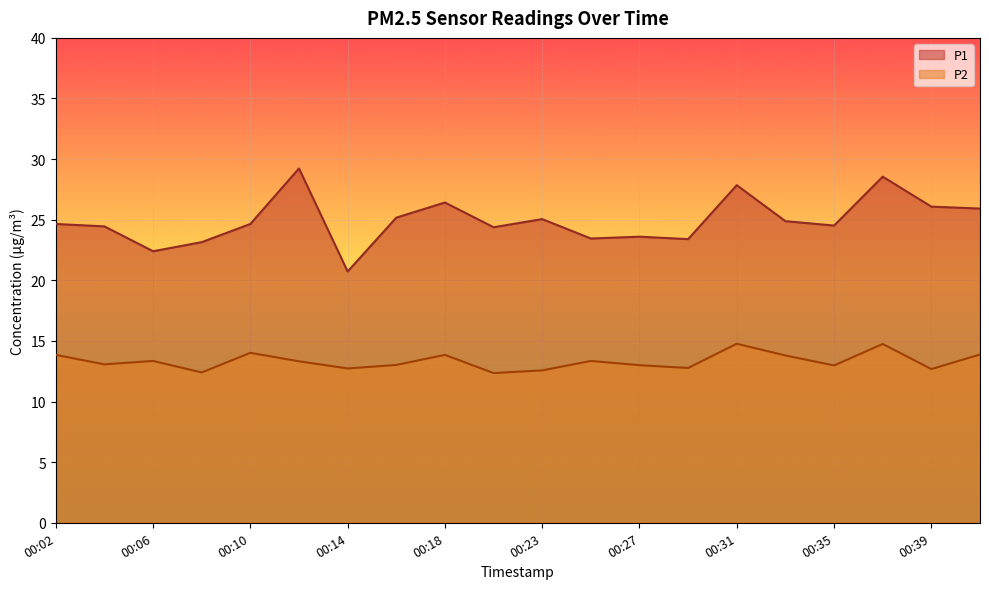

Rank the categories by P2 value from lowest to highest.

00:20, 00:08, 00:23, 00:39, 00:14, 00:29, 00:35, 00:27, 00:16, 00:04, 00:12, 00:06, 00:25, 00:33, 00:02, 00:18, 00:42, 00:10, 00:37, 00:31